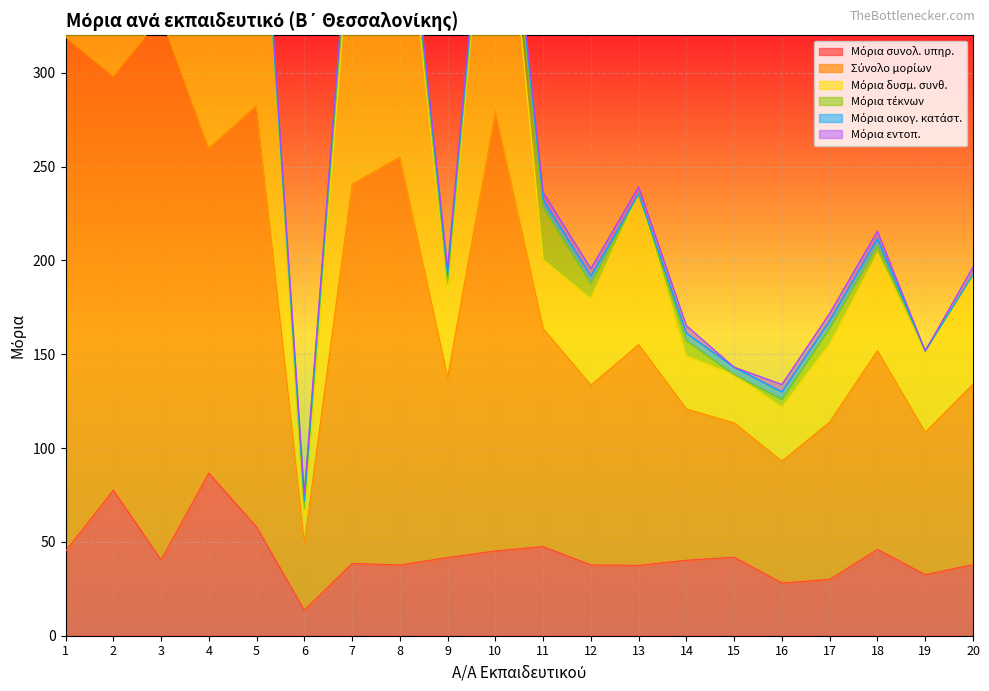

True or false: Σύνολο μορίων has more than 1 interior local peaks.

True